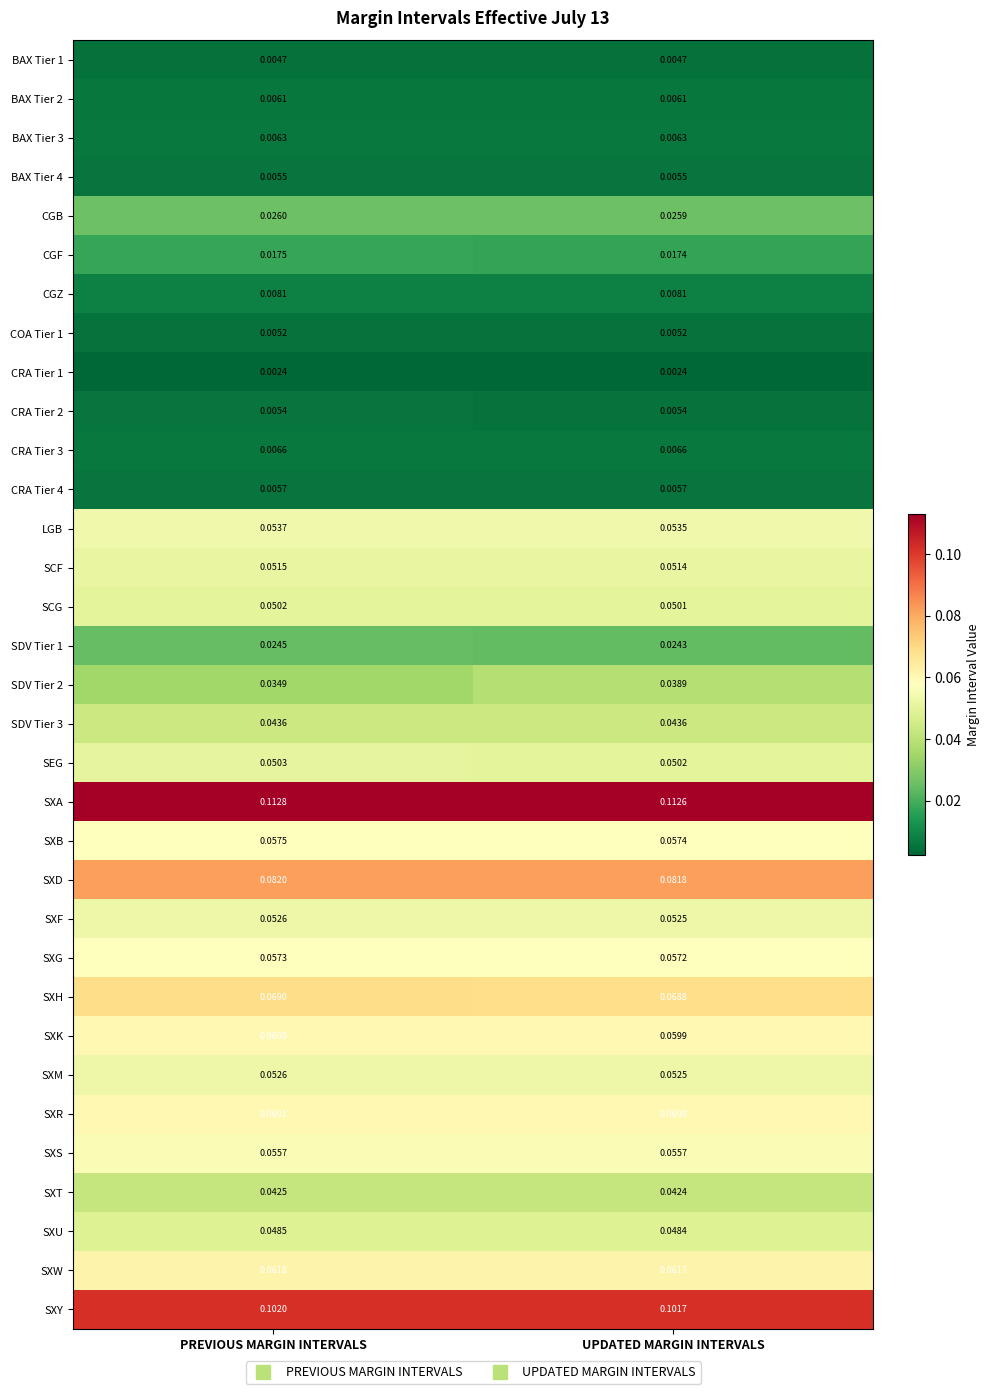

Where is SXT nearest to the value 0?

UPDATED MARGIN INTERVALS